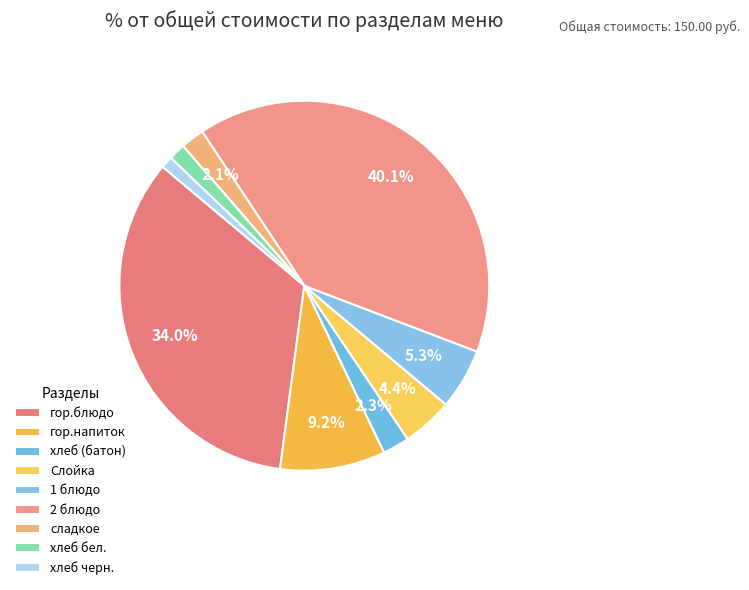

To the nearest percent, what portion does хлеб бел. represent?

1%